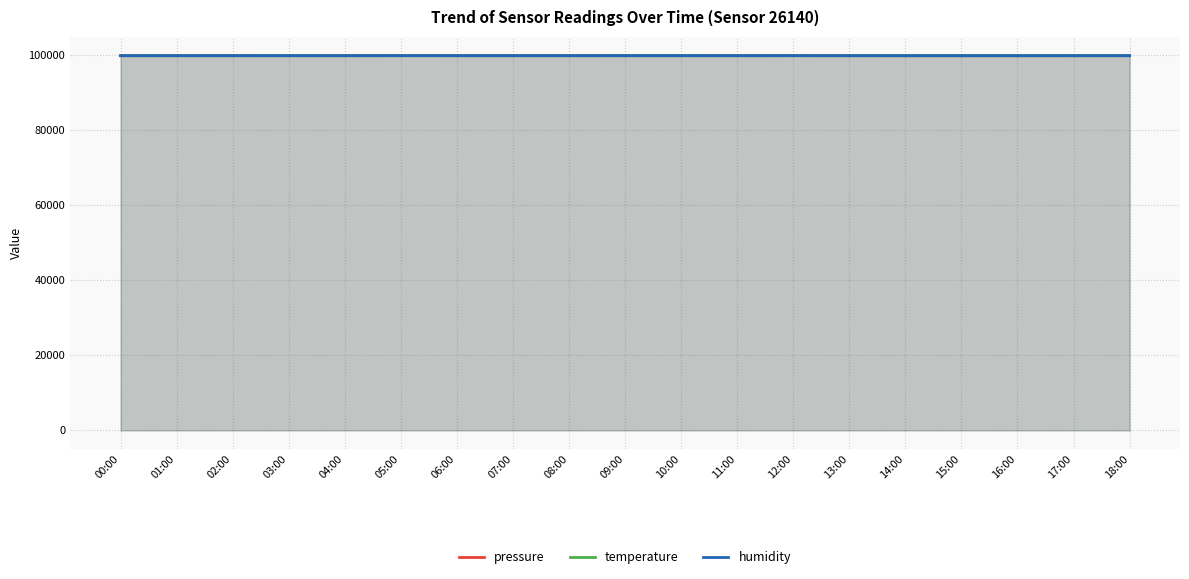

What is the minimum value shown in the chart?

99735.3